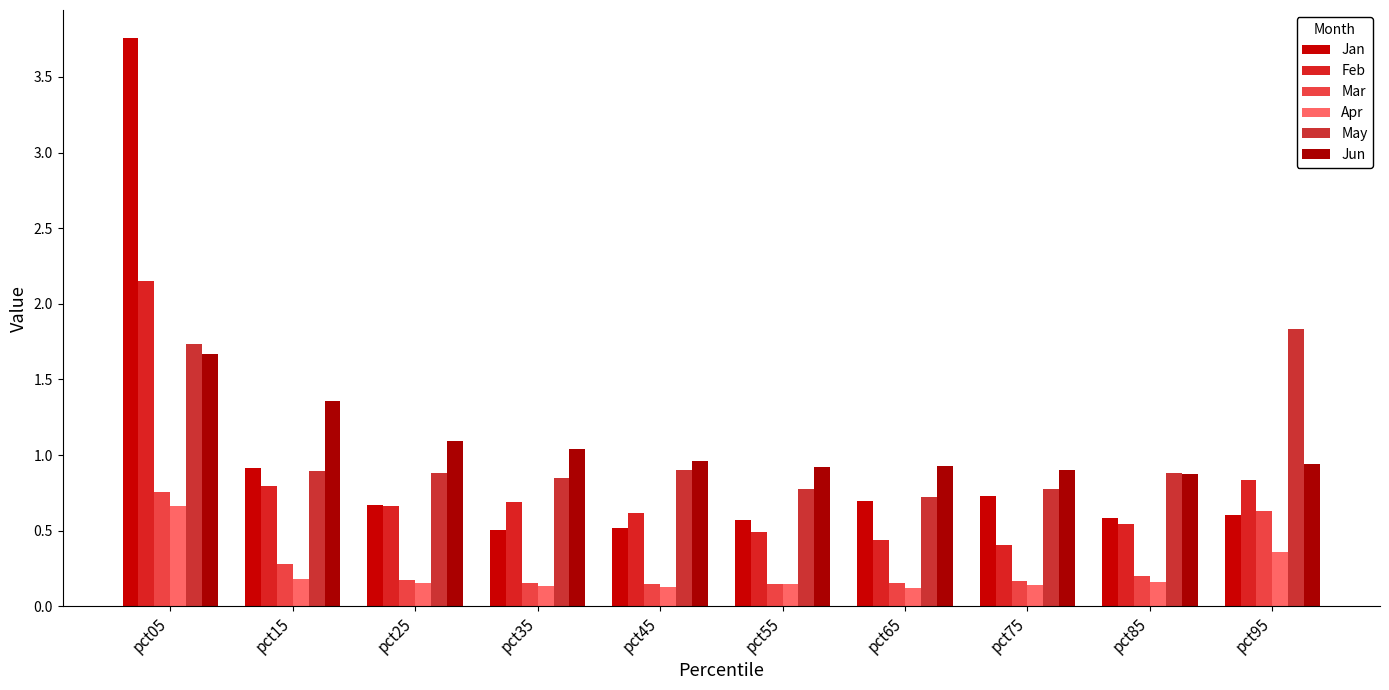

Rank the series at pct75 from lowest to highest value.

Apr, Mar, Feb, Jan, May, Jun